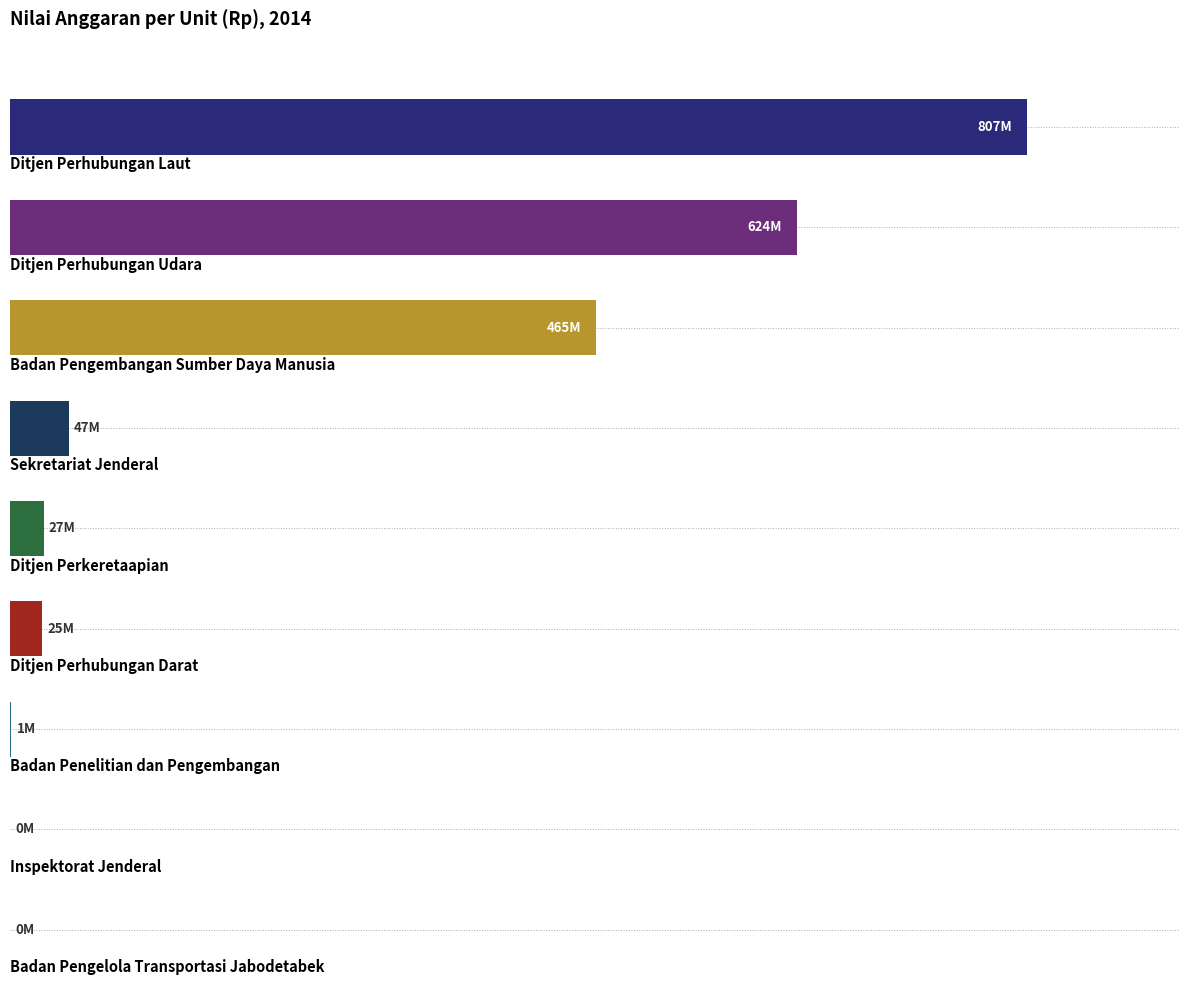

What is the difference between the maximum and minimum values?

100.0